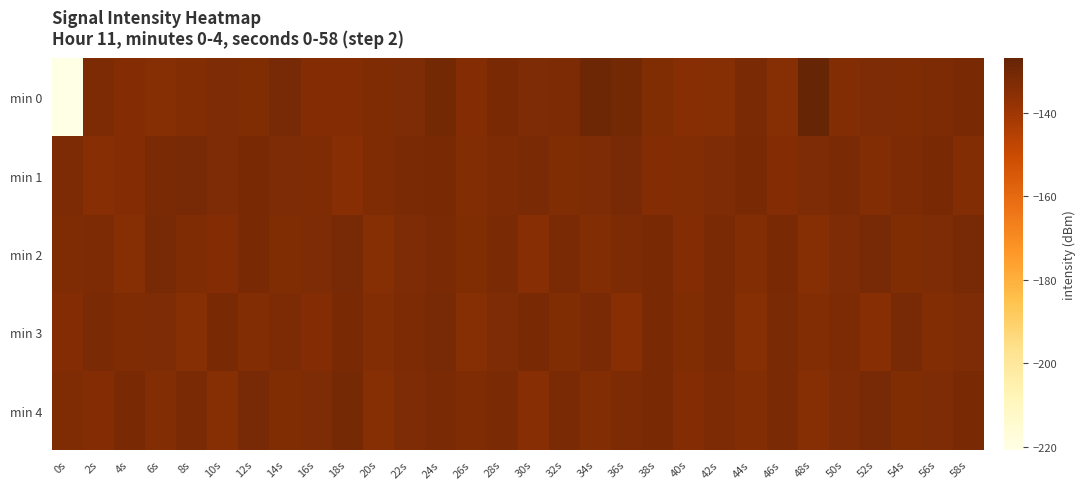

How many data points does each series have?

30